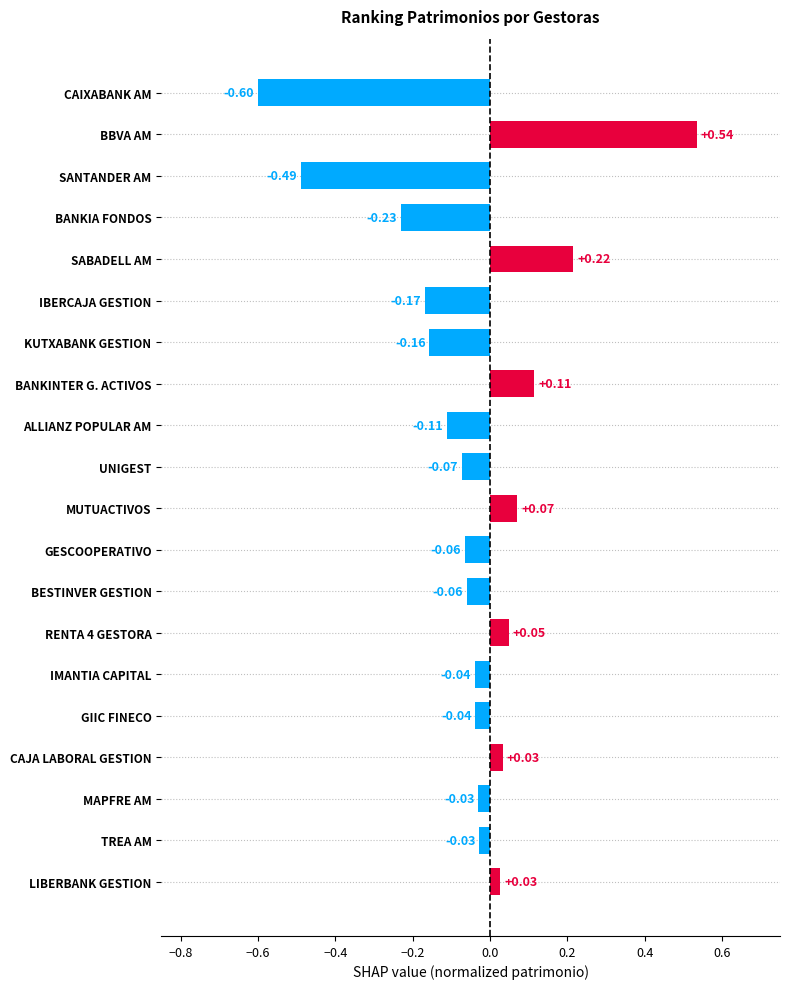

Which has a higher value, CAJA LABORAL GESTION or GESCOOPERATIVO?

CAJA LABORAL GESTION